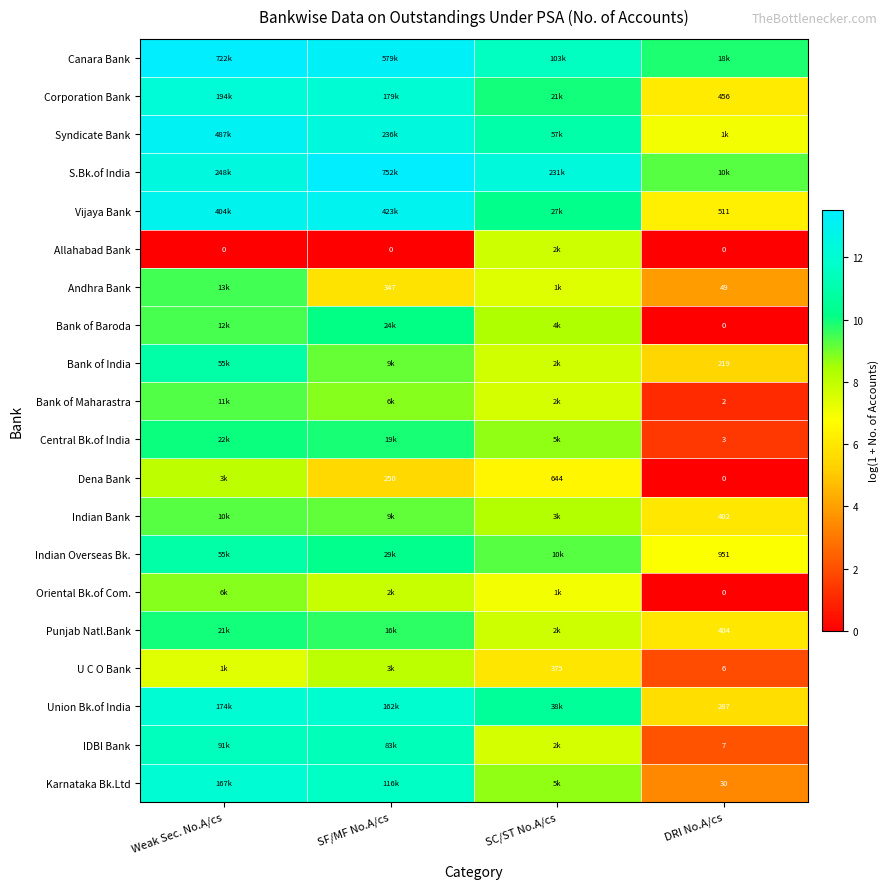

What is the maximum value shown in the chart?

13.5